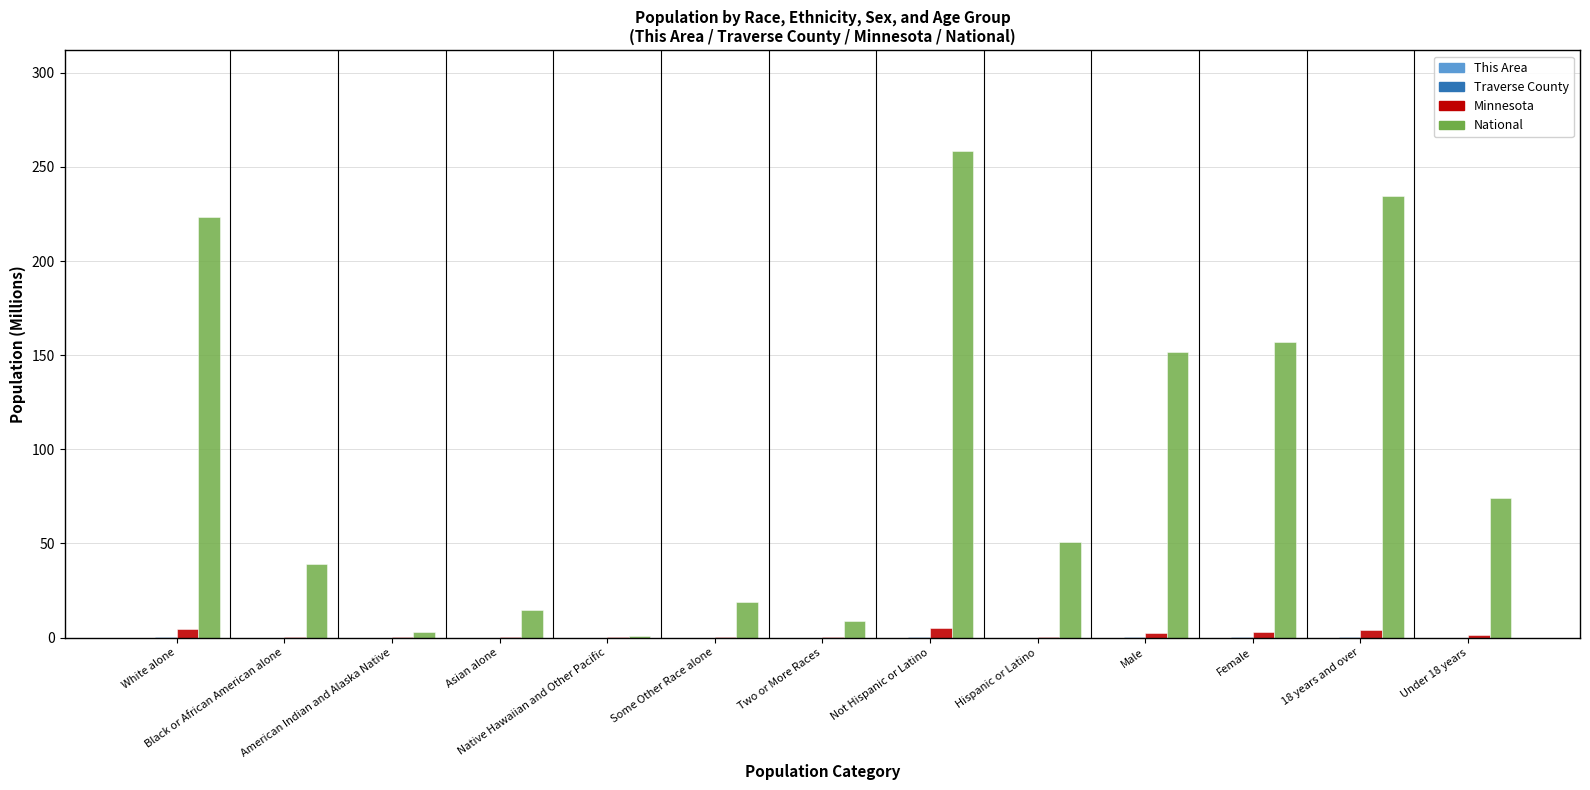

What is the maximum value shown in the chart?

258.3